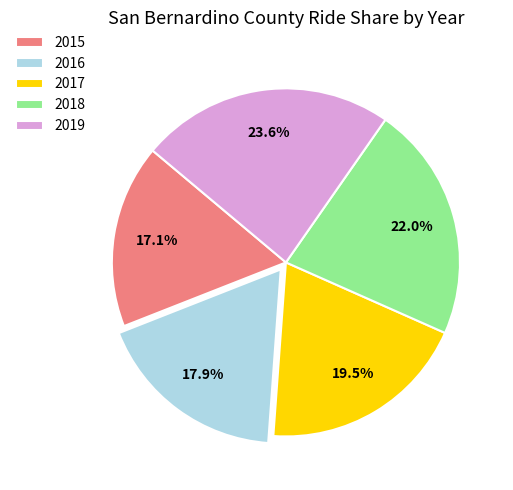

What portion of the pie excludes 2018?

78.0%